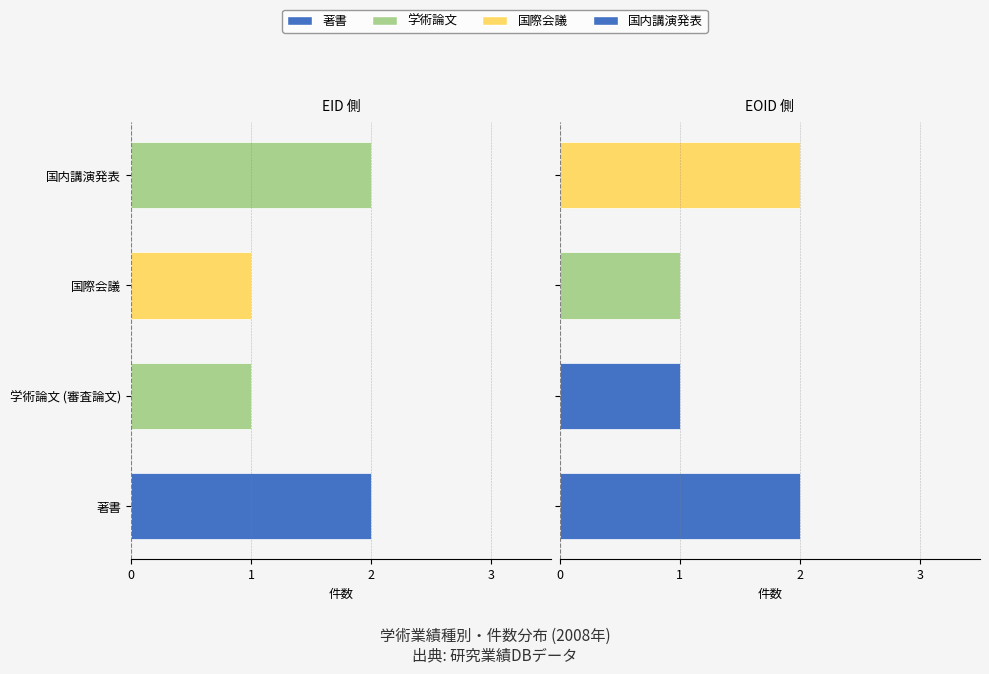

Which series has the widest spread of values?

著書